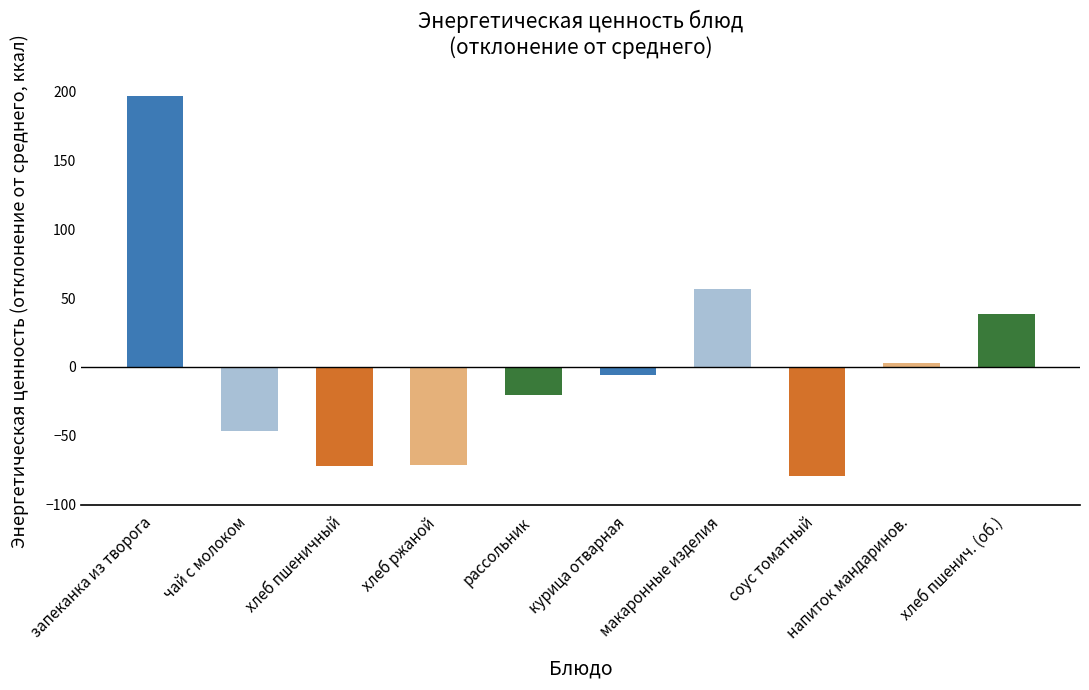

What is the difference between the maximum and second lowest values?

268.2